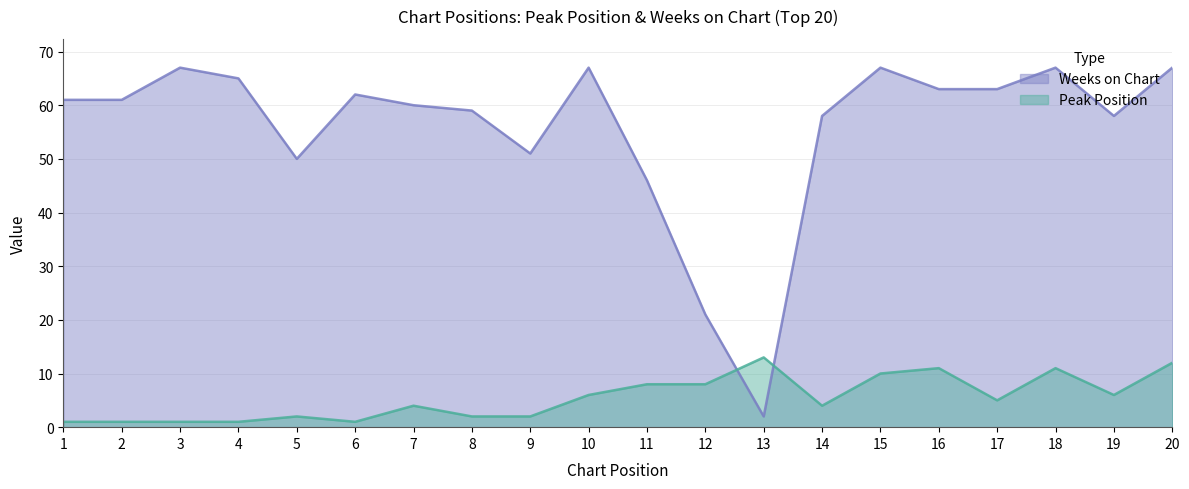

The value of Weeks on Chart at 13 is 4. True or false?

False